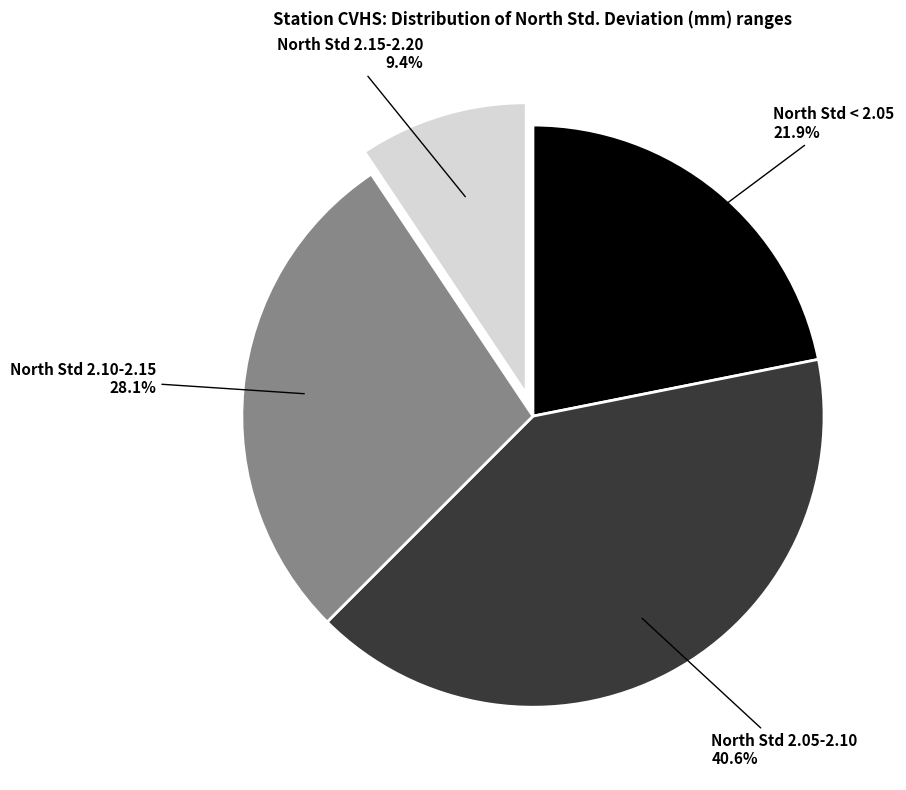

Is there a majority slice in this chart?

No